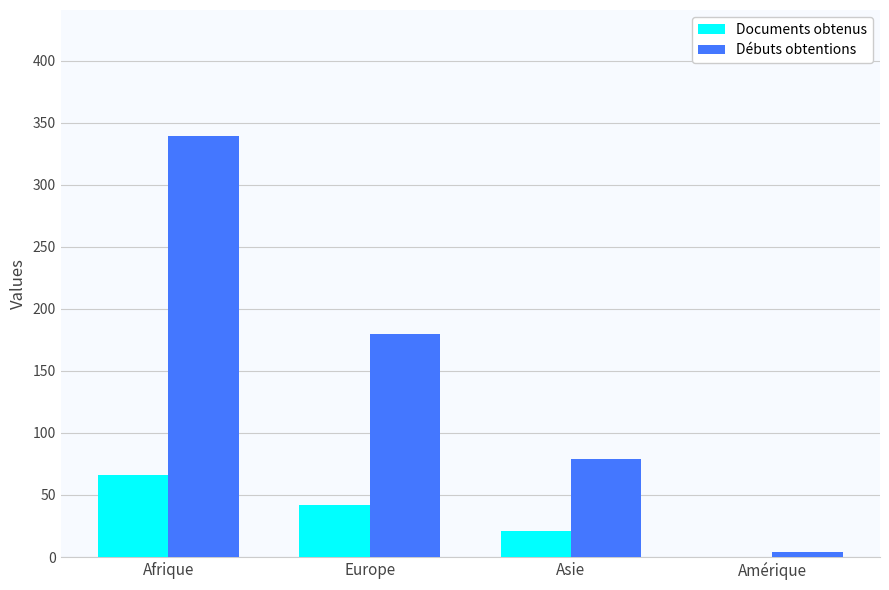

What are all the series names shown in the legend?

Documents obtenus, Débuts obtentions